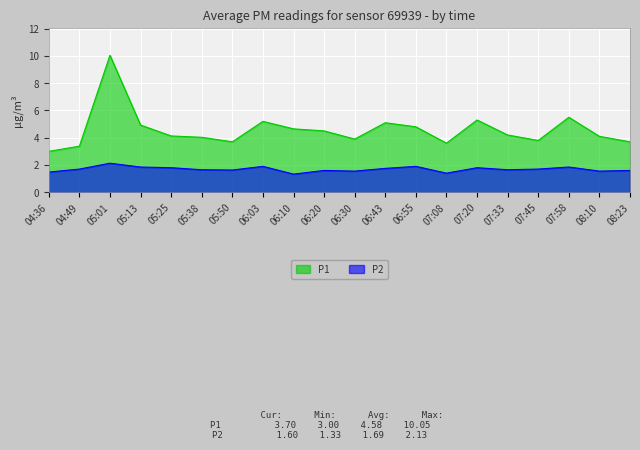

Reading right to left, what are all the values shown in this chart?

P1: 08:23=3.7	08:10=4.1	07:58=5.5	07:45=3.8	07:33=4.2	07:20=5.3	07:08=3.6	06:55=4.8	06:43=5.1	06:30=3.9	06:20=4.5	06:10=4.7	06:03=5.2	05:50=3.7	05:38=4.0	05:25=4.1	05:13=4.9	05:01=10.1	04:49=3.4	04:36=3.0
P2: 08:23=1.6	08:10=1.6	07:58=1.9	07:45=1.7	07:33=1.6	07:20=1.8	07:08=1.4	06:55=1.9	06:43=1.8	06:30=1.6	06:20=1.6	06:10=1.3	06:03=1.9	05:50=1.6	05:38=1.6	05:25=1.8	05:13=1.9	05:01=2.1	04:49=1.7	04:36=1.5